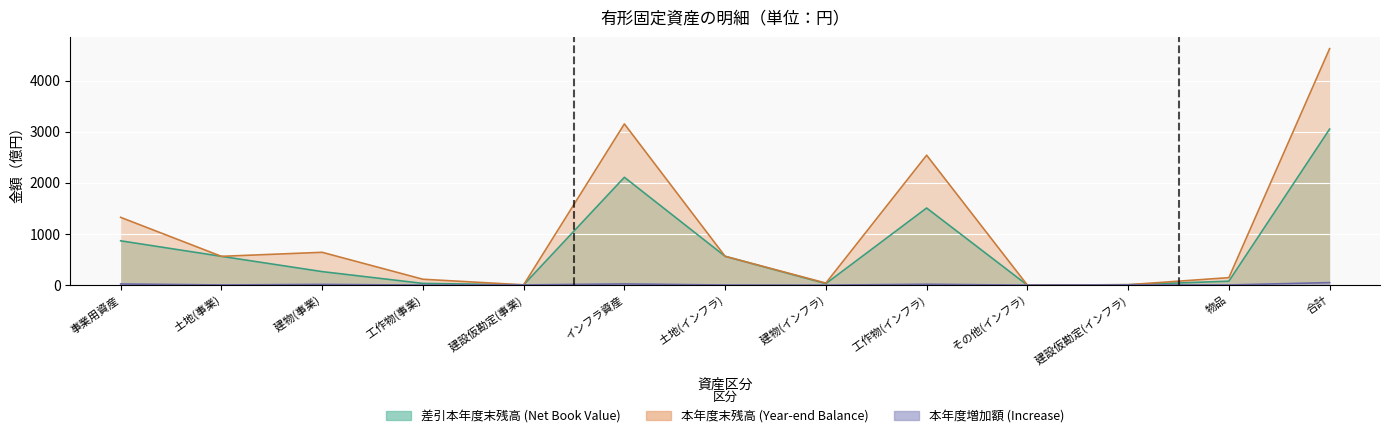

What is the value of the 差引本年度末残高 point at the 9th from the left?

1507.2